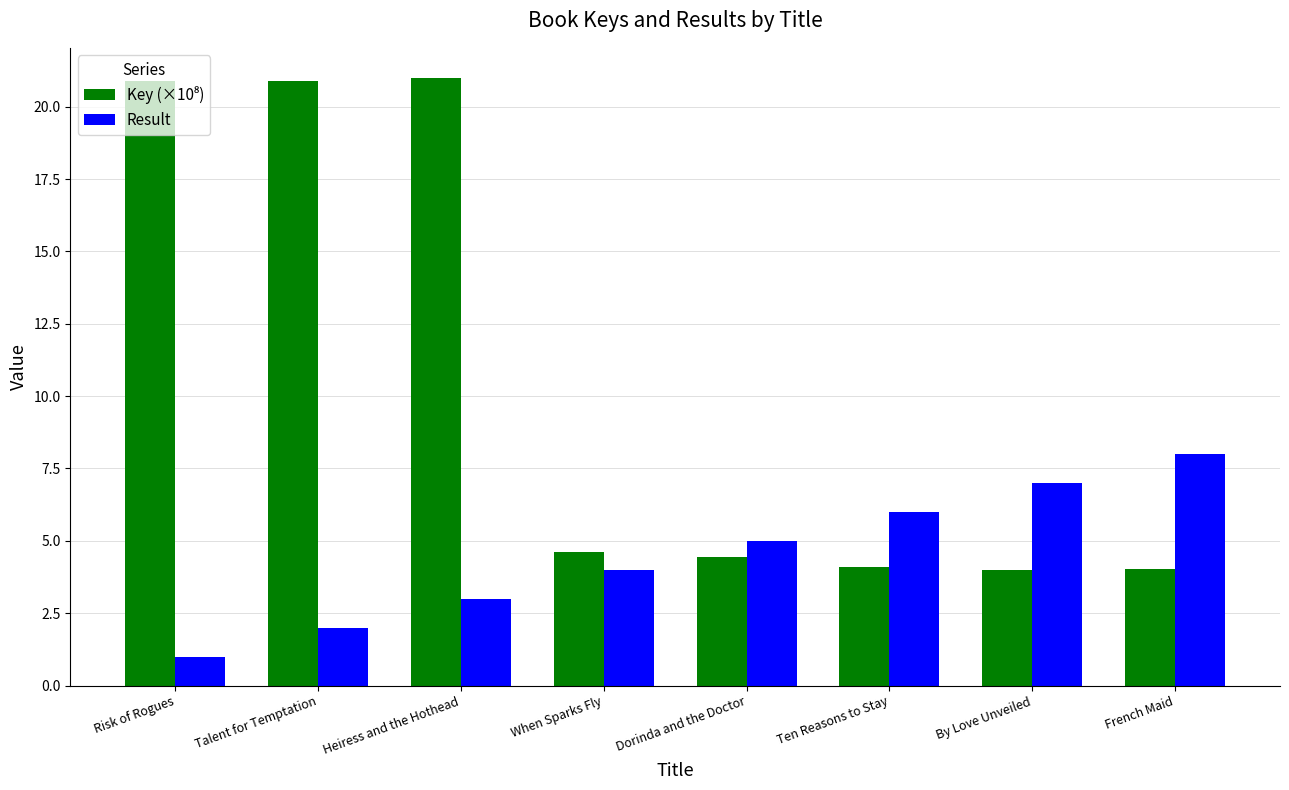

What is the total value across all series at Dorinda and the Doctor?

9.5